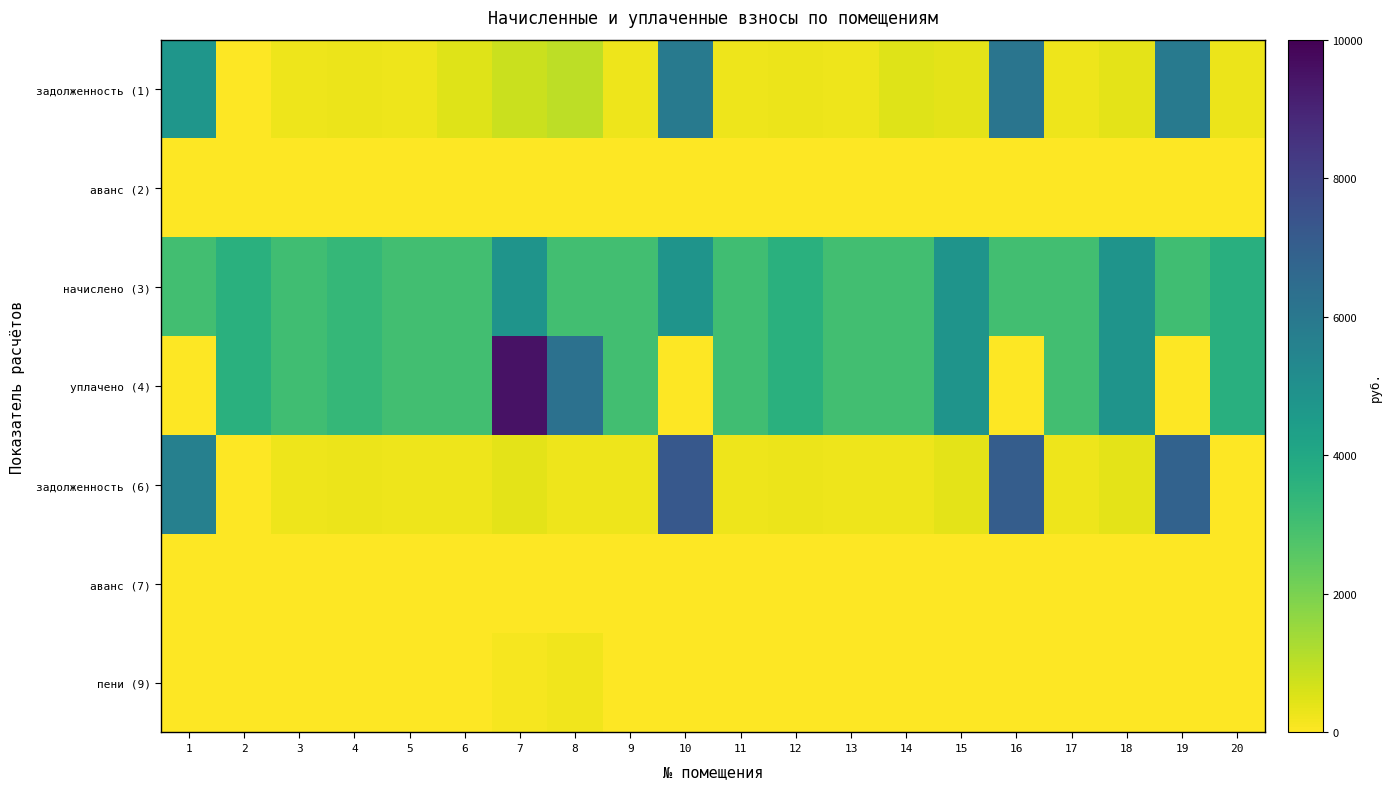

At how many categories does at least one series exceed 2054?

20